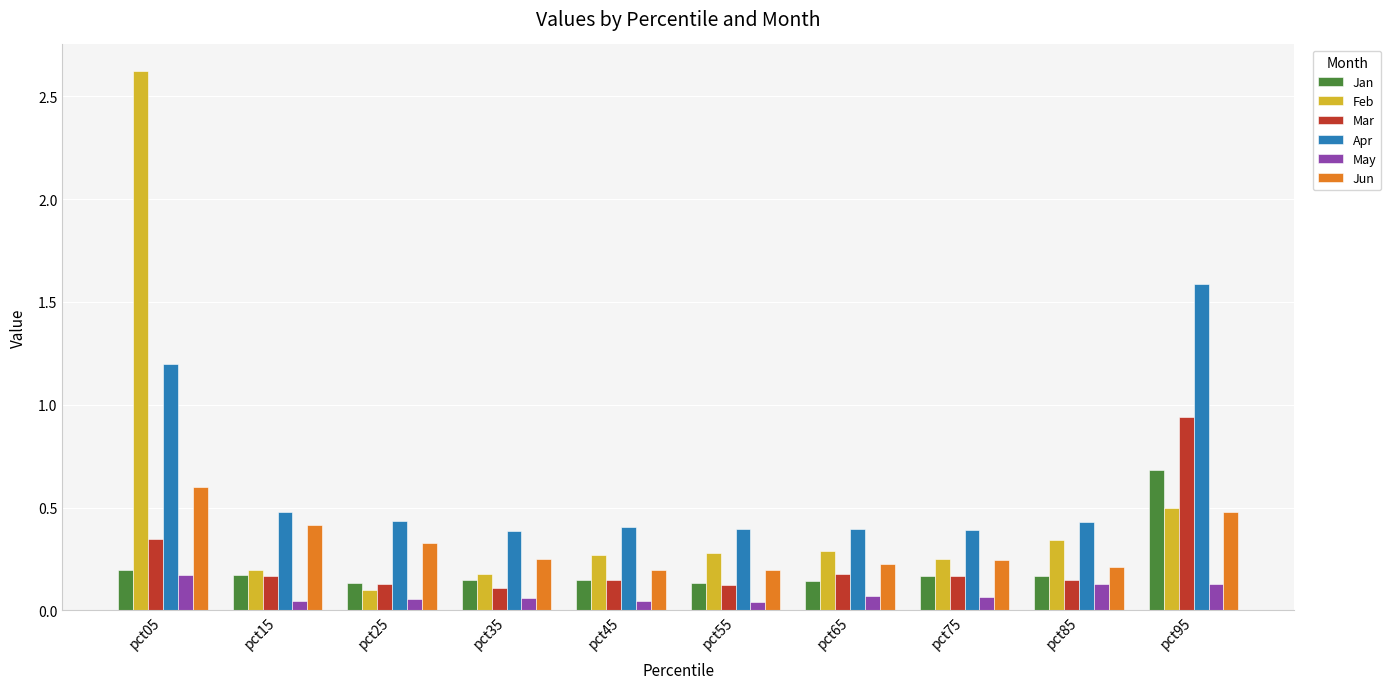

Count the Jan values in the range 0 to 1.

10